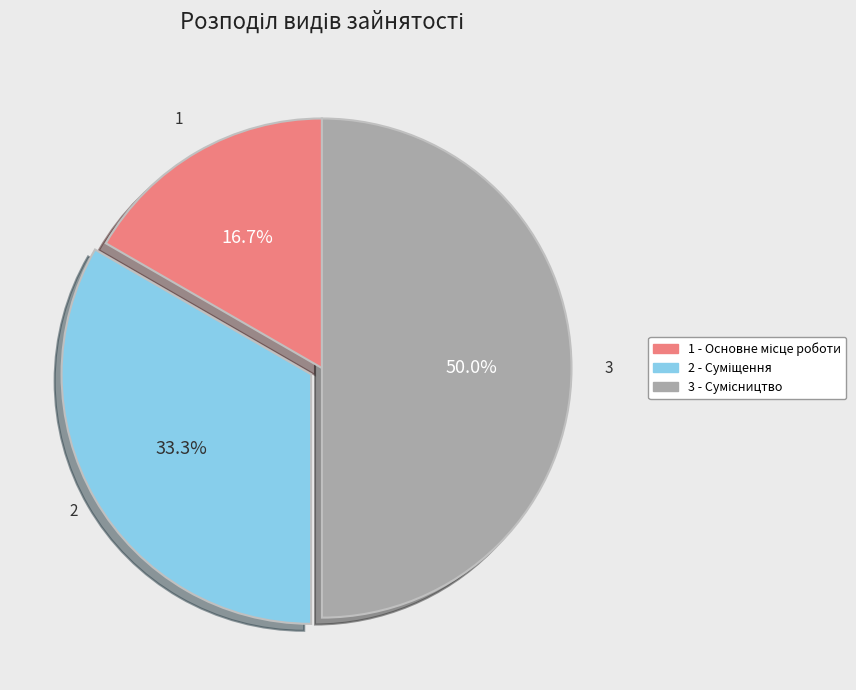

Count the number of slices in the pie.

3